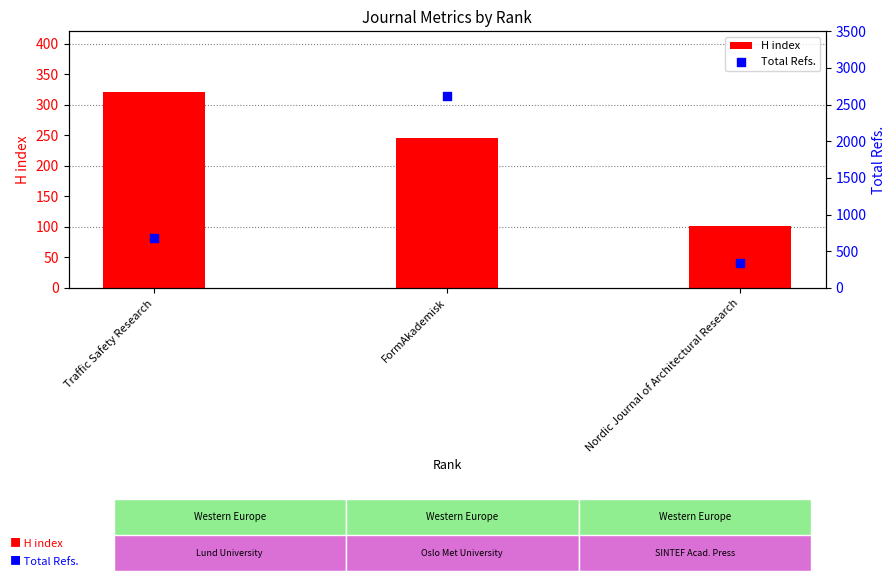

Which series contains the lowest Y value?

H index